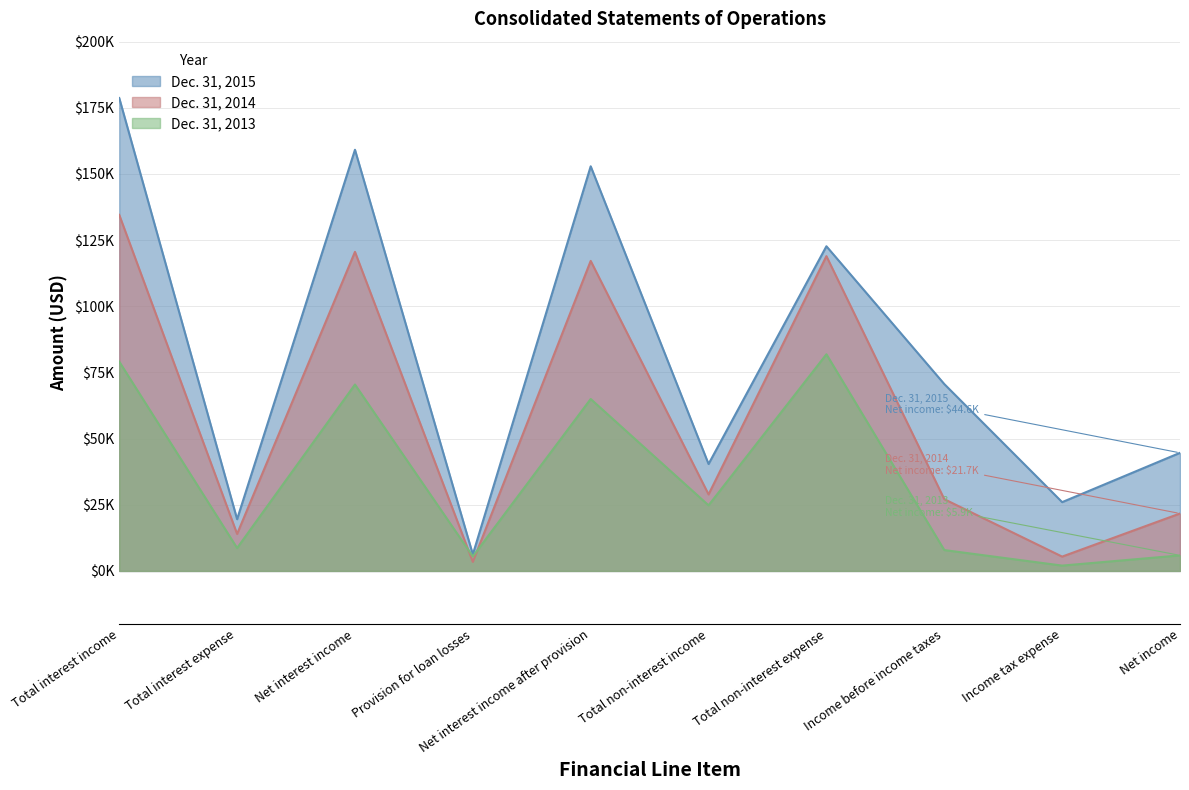

What position from the right is Net interest income?

8